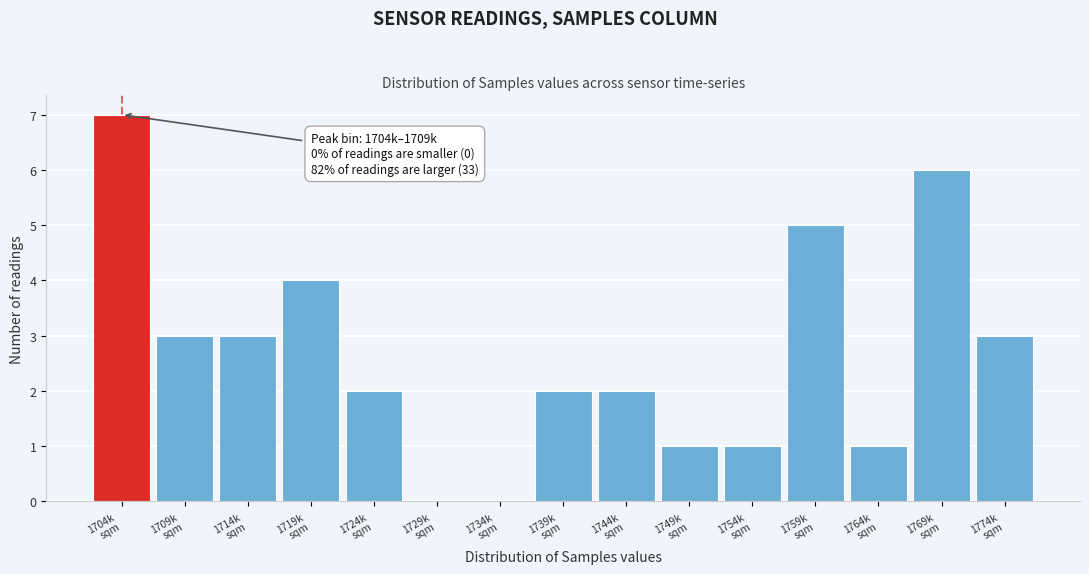

What is the maximum value shown in the chart?

7